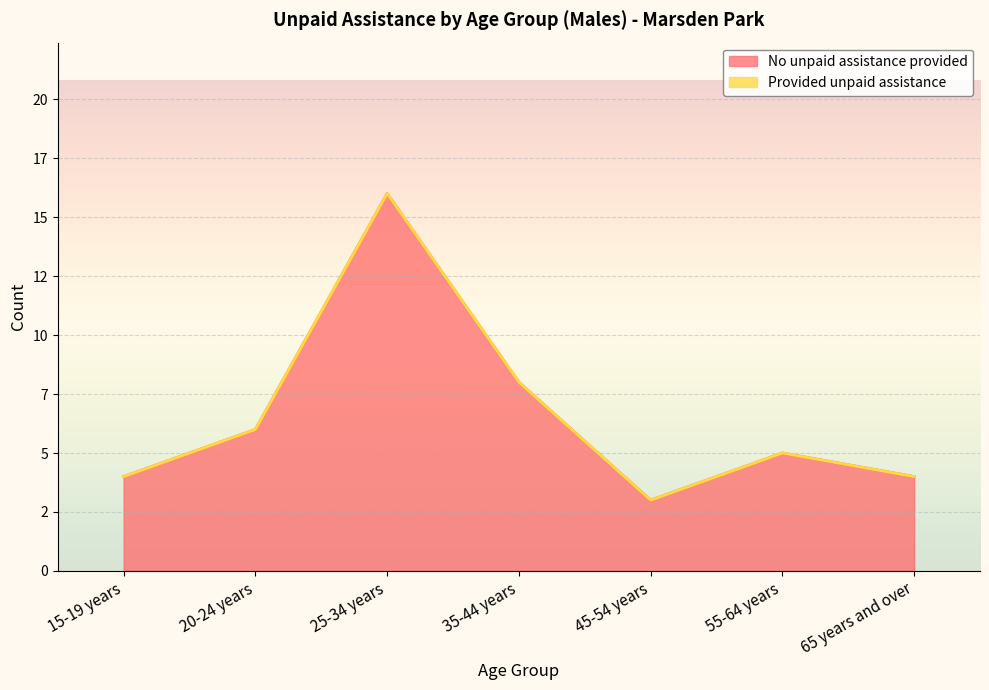

Rank the categories by value from lowest to highest.

45-54 years, 15-19 years, 65 years and over, 55-64 years, 20-24 years, 35-44 years, 25-34 years